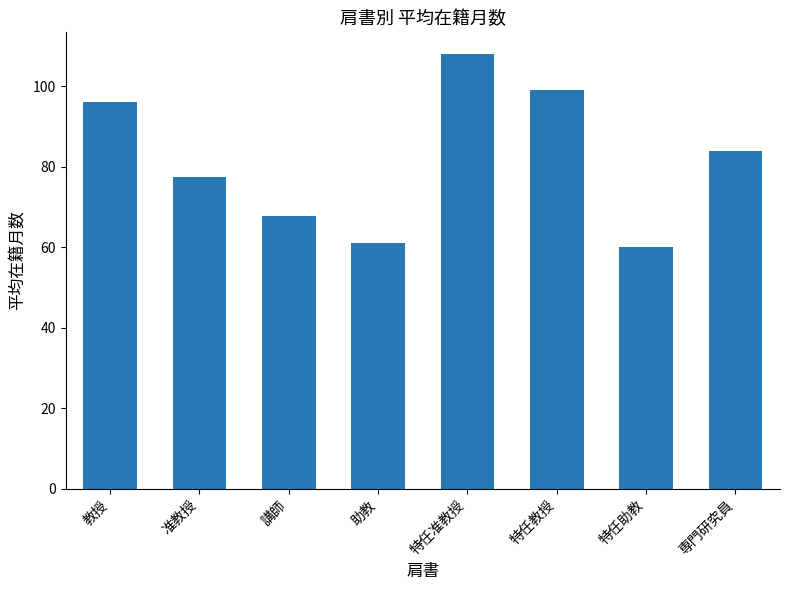

How many bars are there in total?

8